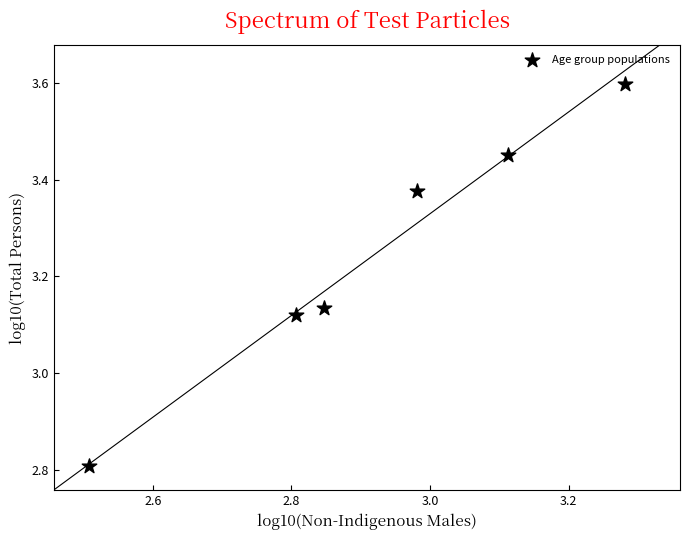

What is the average Y value?

3.2